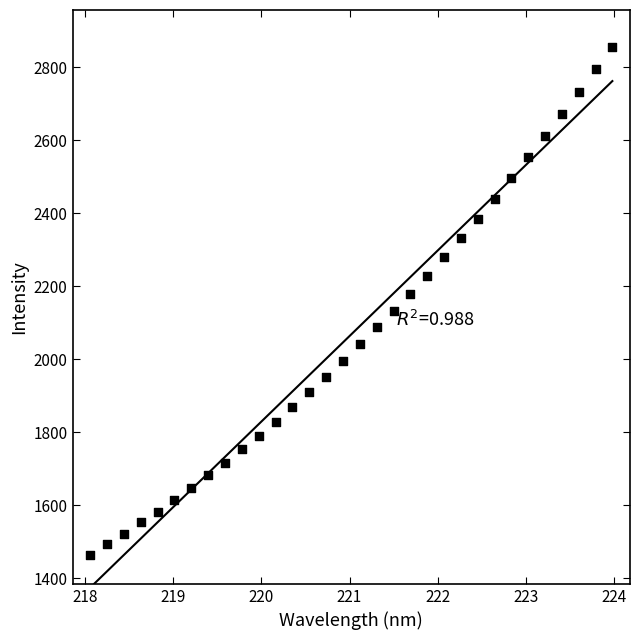

What is the range of X values (max minus min)?

5.9